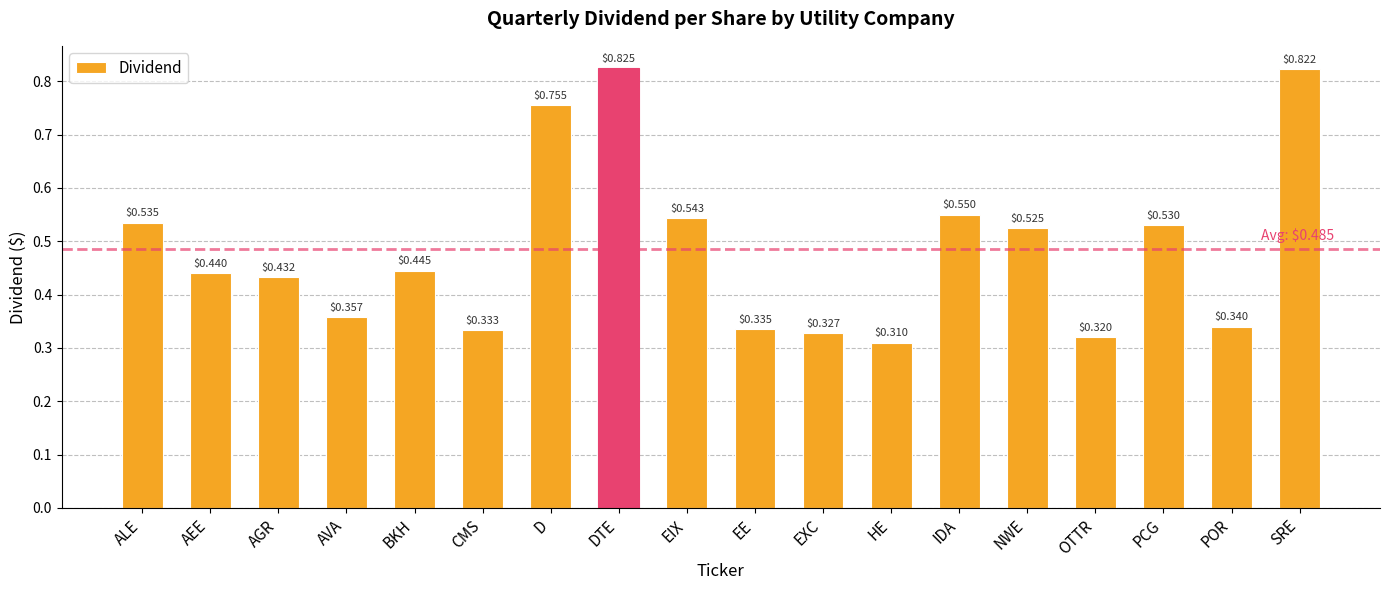

What is the sum of all values?

8.7